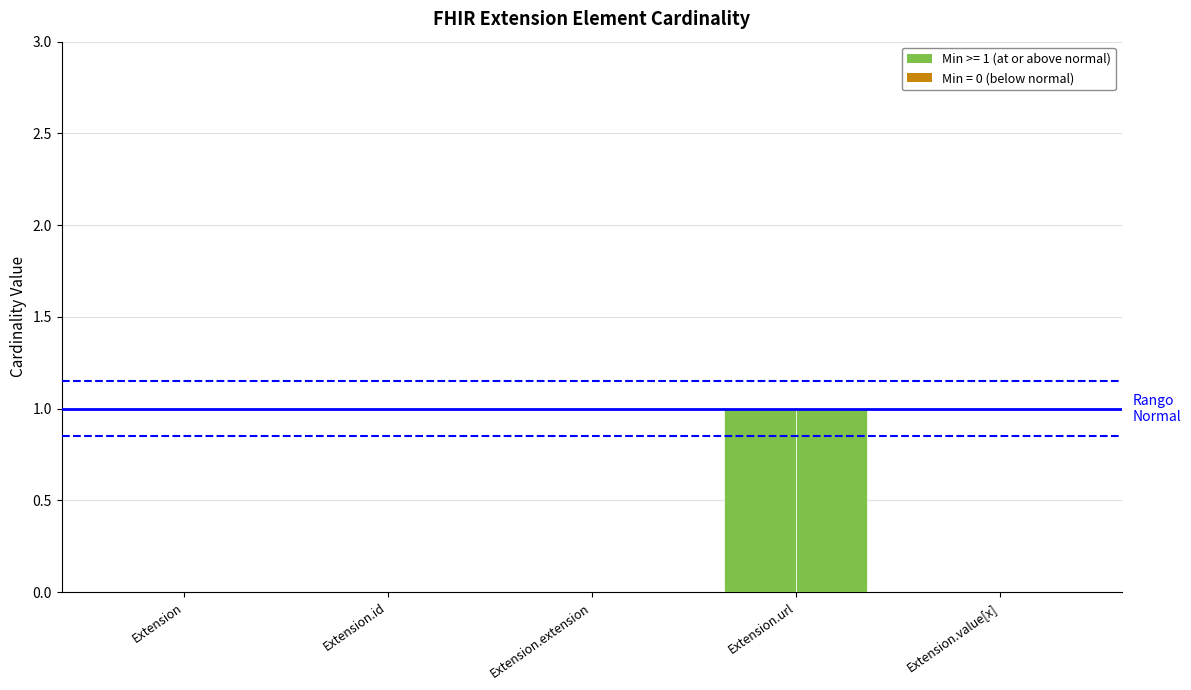

How many groups of bars are there?

5